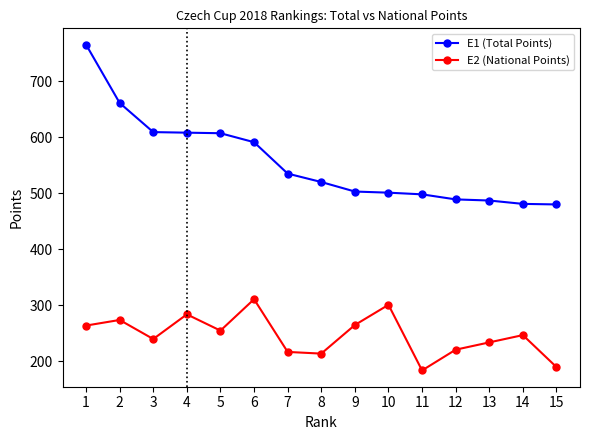

What is the difference between the E1 (Total Points) values at 10 and 1?

264